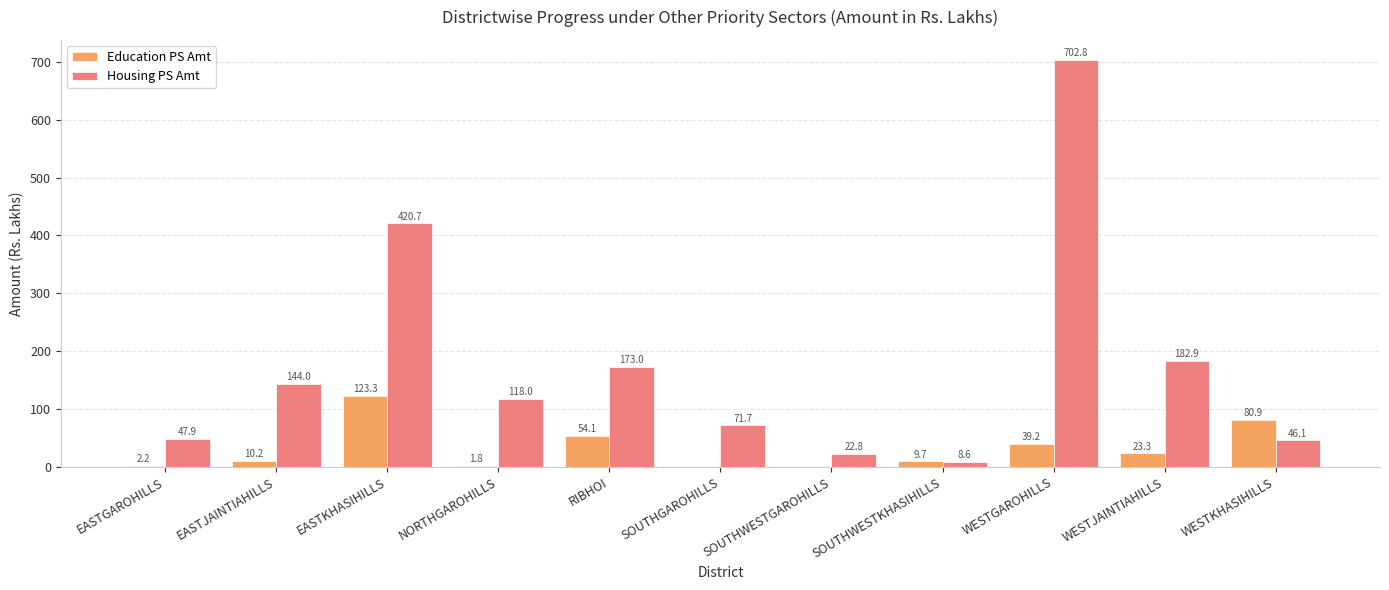

The Housing PS Amt series shows 33.0 at EASTJAINTIAHILLS. True or false?

False